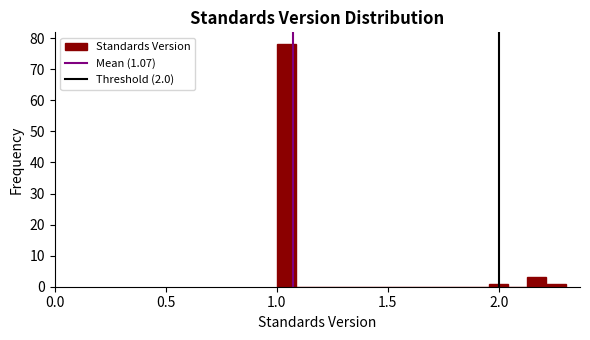

Around what value on the x-axis is the tallest bar? Give the approximate position of its centre, as read against the axis.

1.05